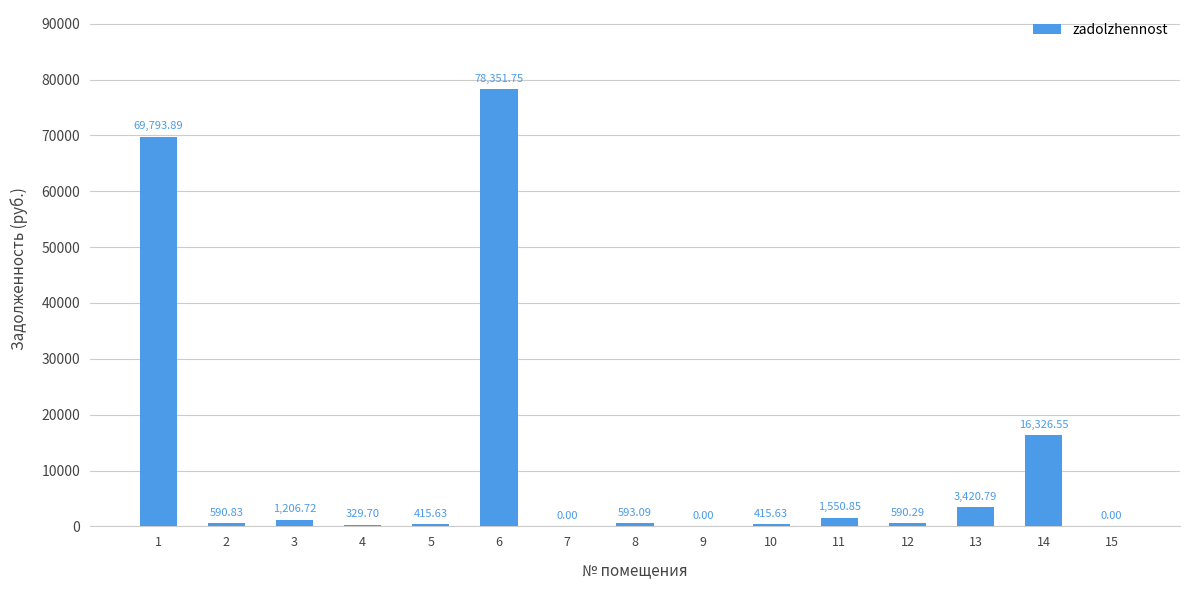

Which label corresponds to the largest value in the chart?

6